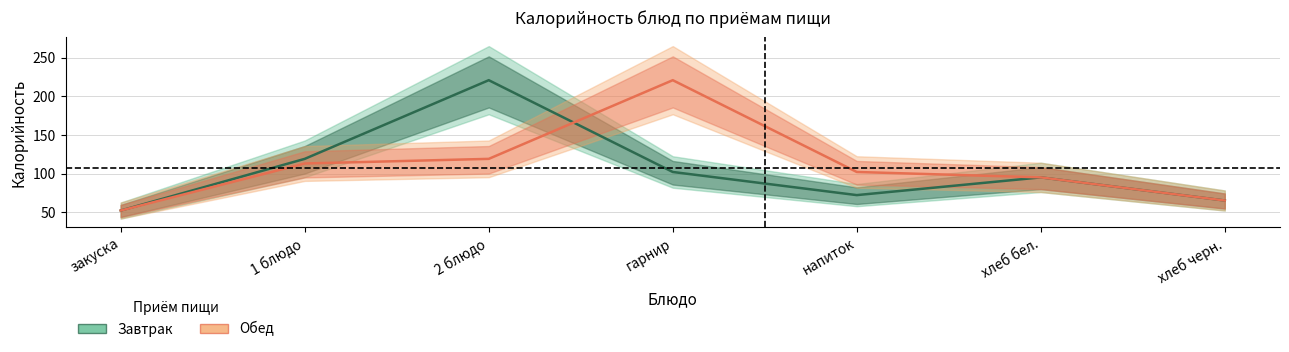

Reading left to right, list all the values displayed in this chart.

Завтрак: закуска=52	1 блюдо=119	2 блюдо=221	гарнир=102	напиток=72	хлеб бел.=95	хлеб черн.=65
Обед: закуска=52	1 блюдо=113	2 блюдо=119	гарнир=221	напиток=102	хлеб бел.=95	хлеб черн.=65